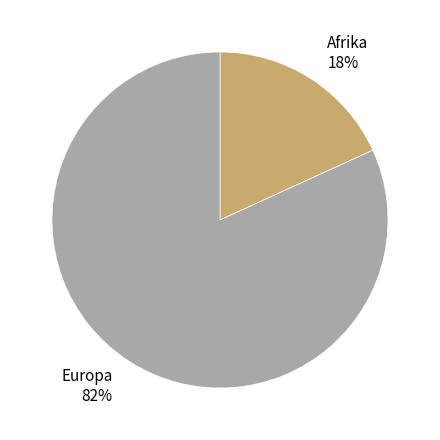

Do Europa 82% and Afrika 18% together represent more than half of the pie?

Yes